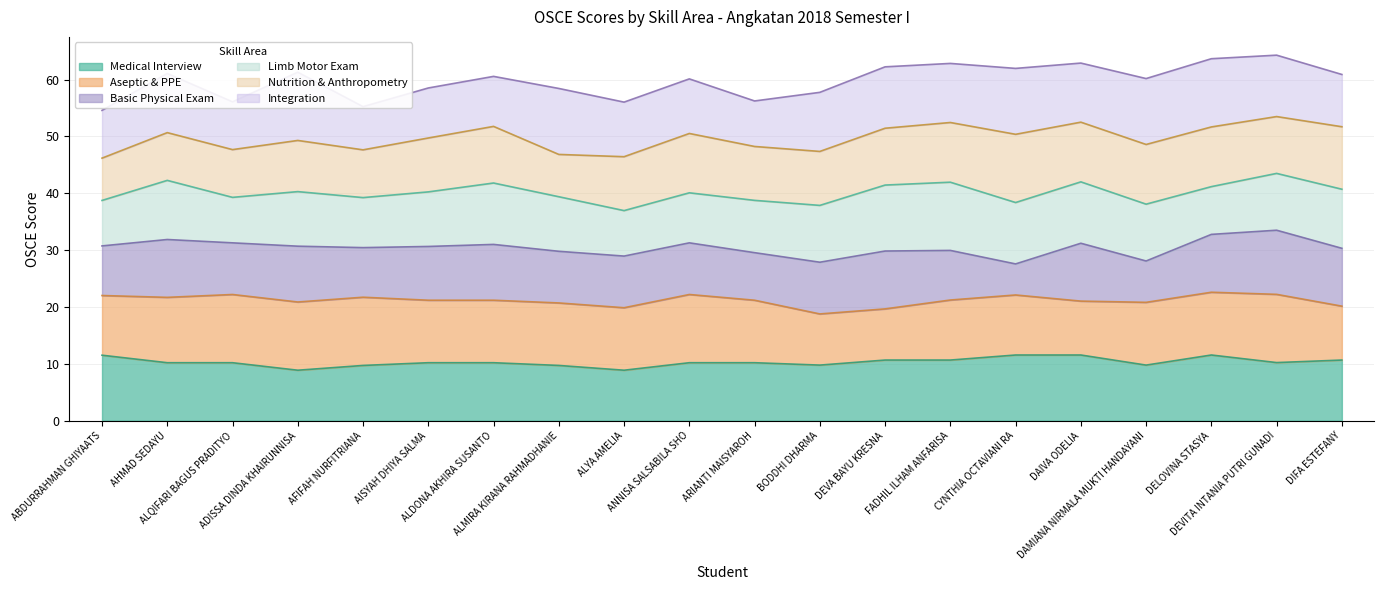

What is the minimum value for Medical Interview?

8.9